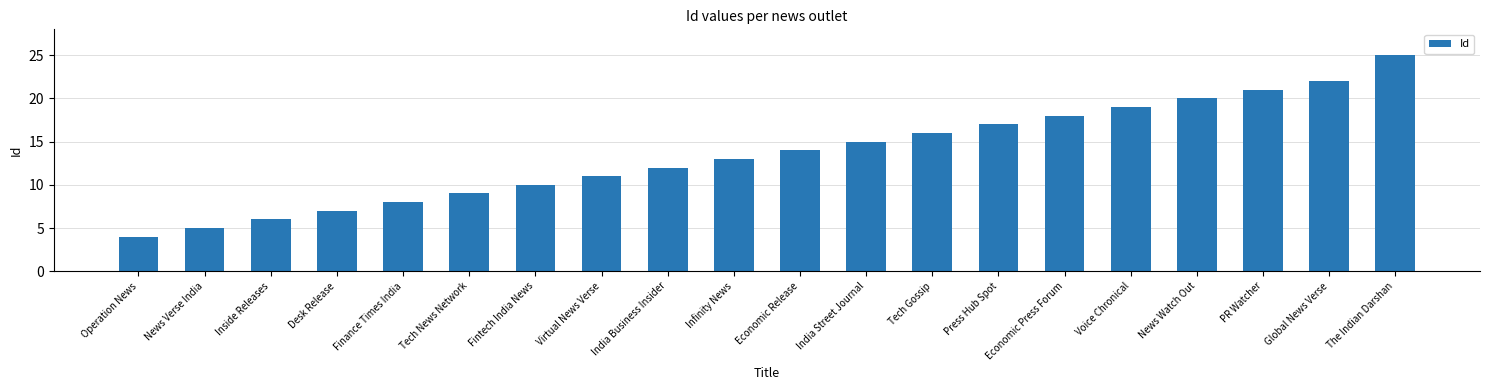

What is the change in value from News Verse India to Inside Releases?

+1